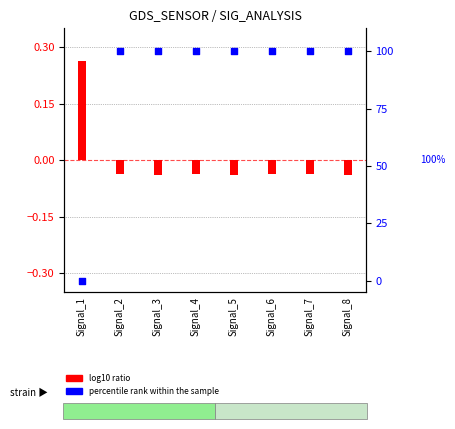

Which series contains the lowest Y value?

log10 ratio